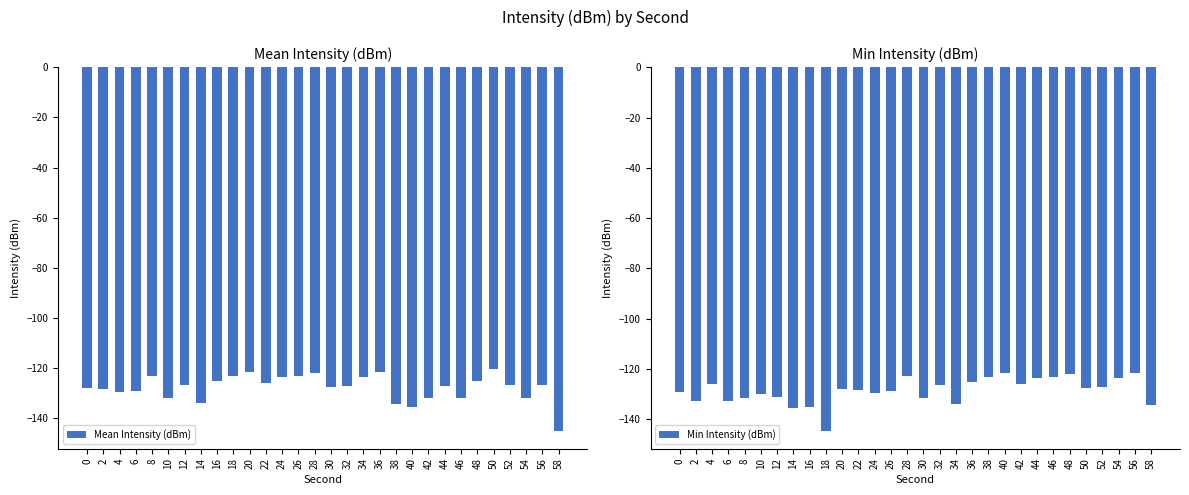

What is the value of the Min Intensity (dBm) bar at the 2nd from the left?

-132.9